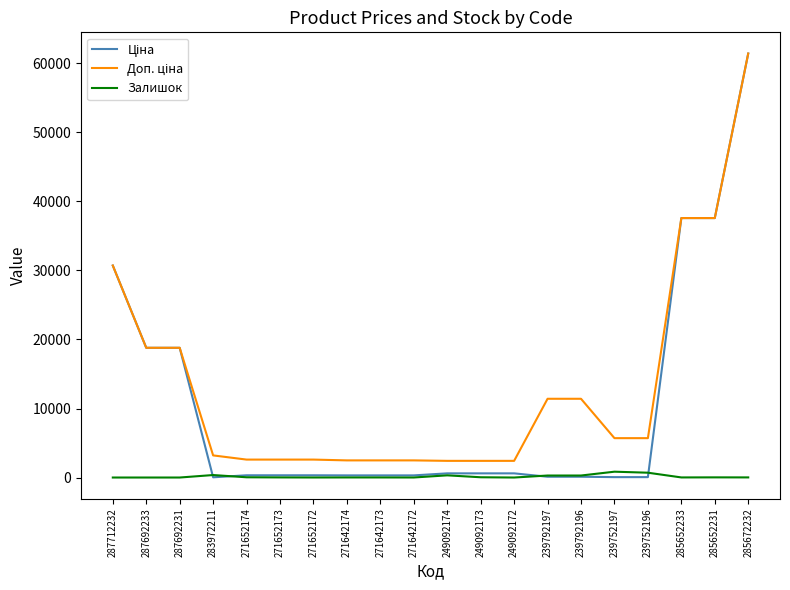

Which category has the highest value across all series?

285672232